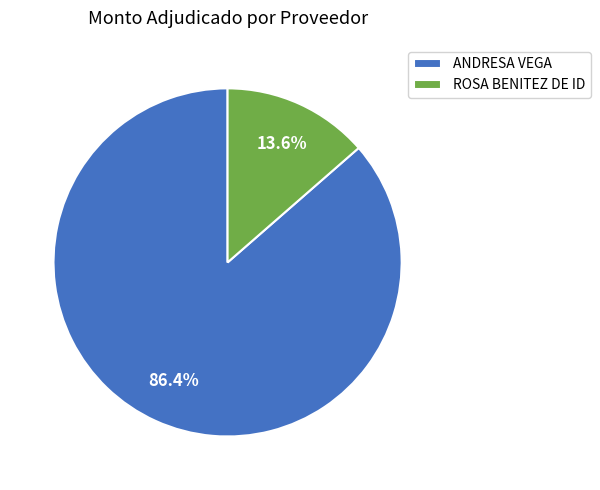

To the nearest percent, what portion does ROSA BENITEZ DE ID represent?

14%